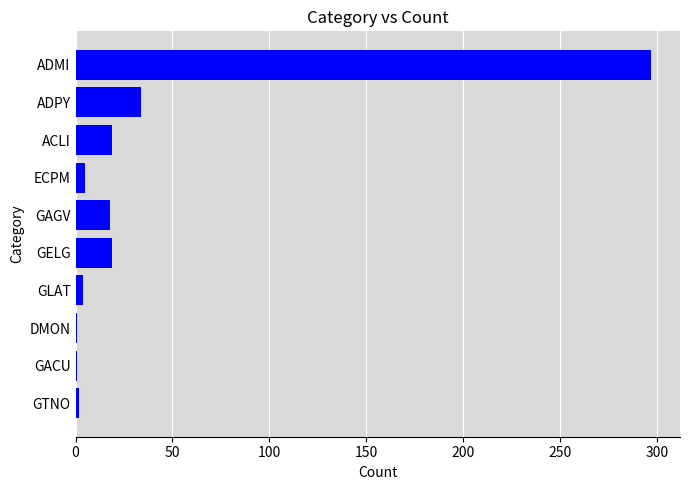

Are the bars grouped side by side (vs. stacked)?

No